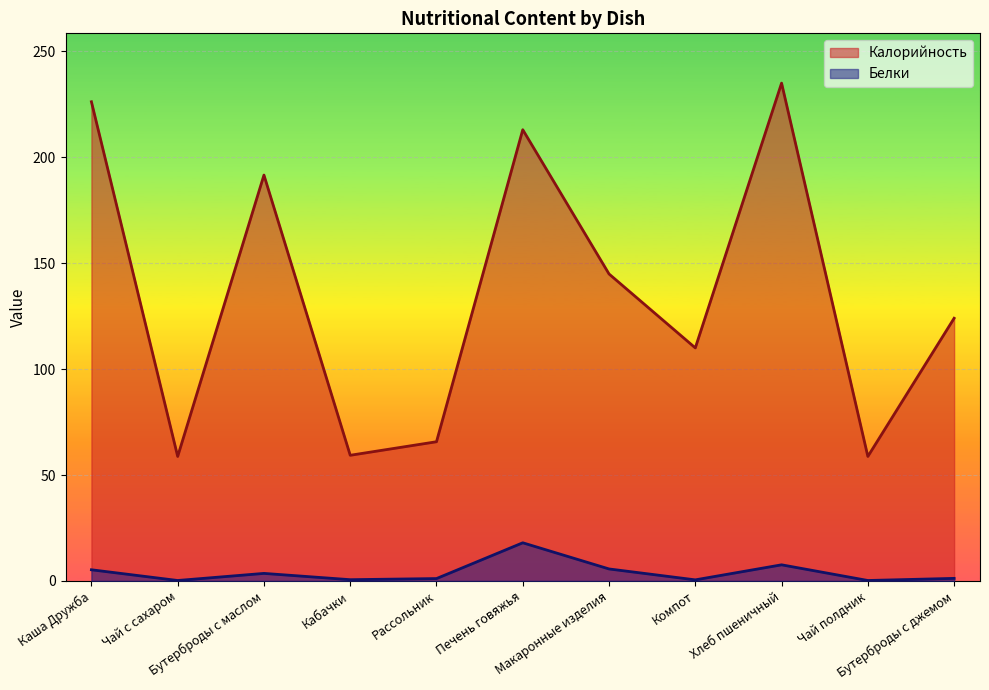

True or false: Калорийность and Белки cross at least once.

False